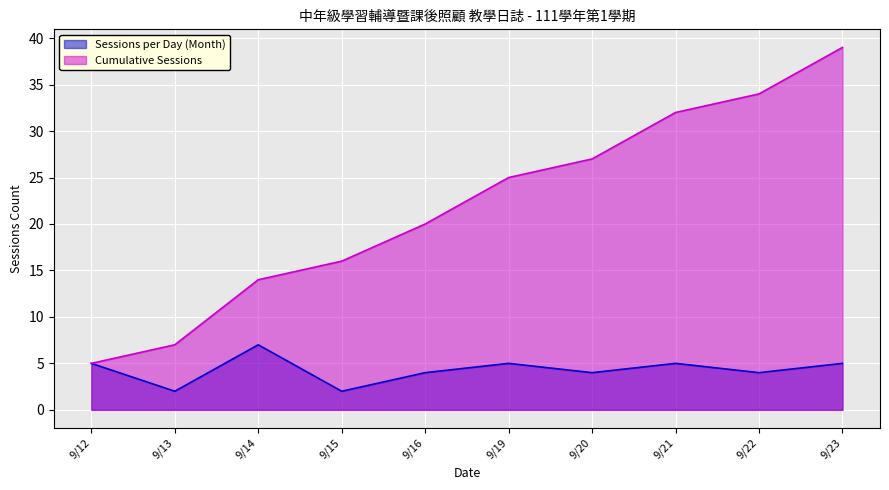

Reading left to right, list all the values displayed in this chart.

Sessions per Day (Month): 9/12=5	9/13=2	9/14=7	9/15=2	9/16=4	9/19=5	9/20=4	9/21=5	9/22=4	9/23=5
Cumulative Sessions: 9/12=5	9/13=7	9/14=14	9/15=16	9/16=20	9/19=25	9/20=27	9/21=32	9/22=34	9/23=39